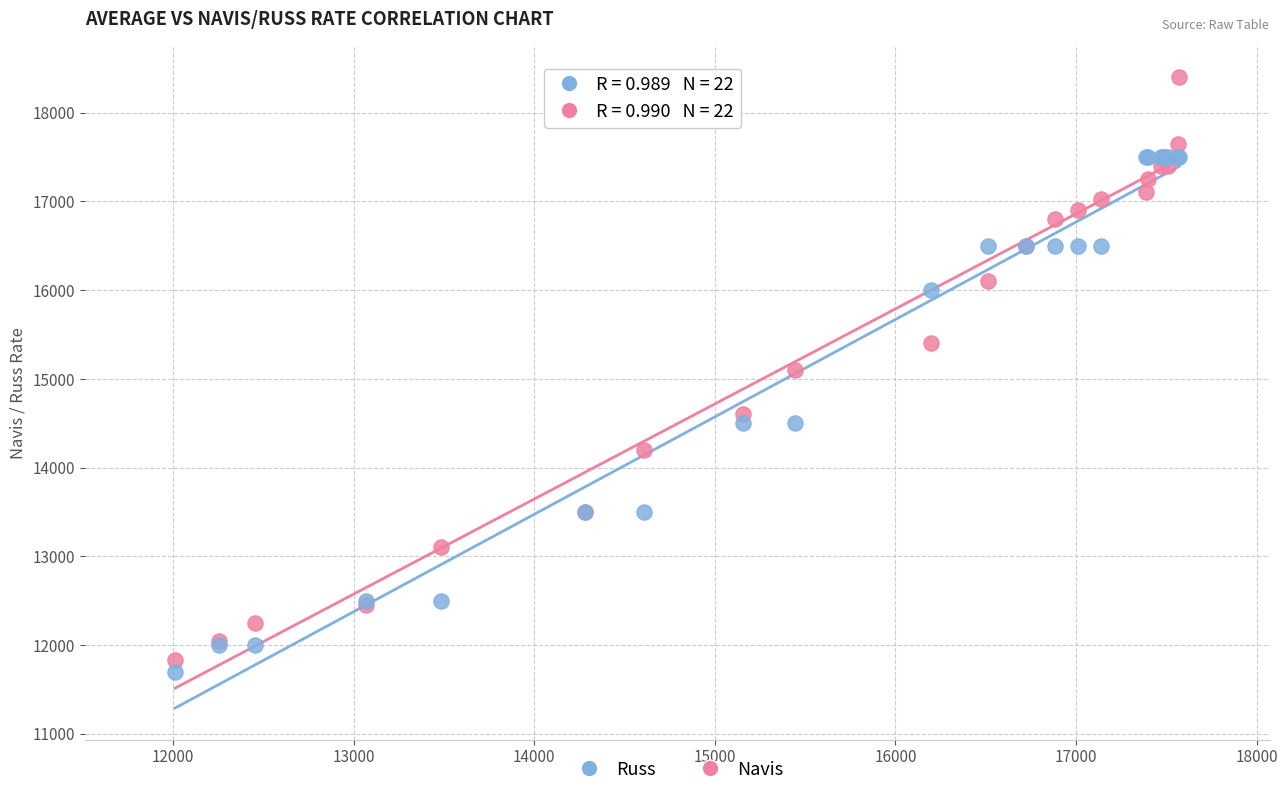

Which series reaches the maximum Y coordinate?

Navis